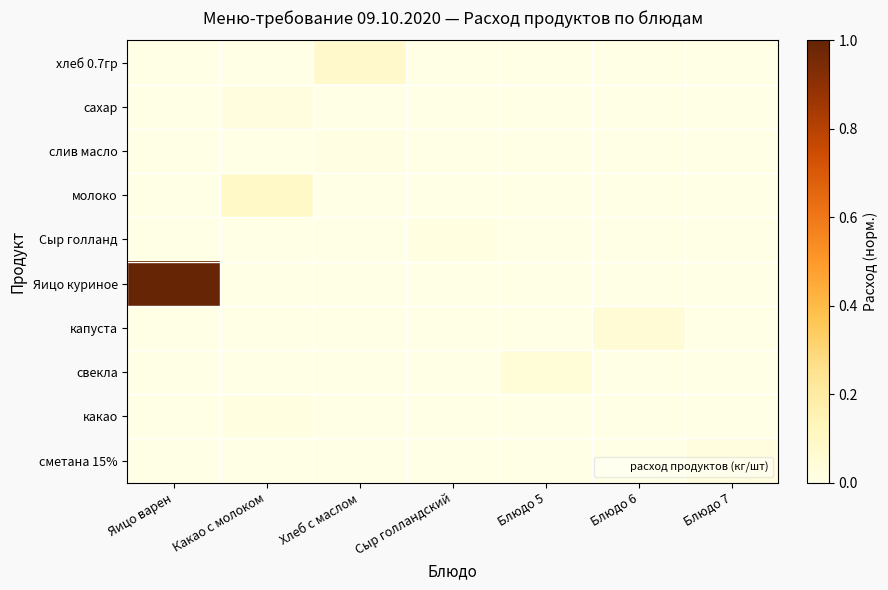

What is the maximum value shown in the chart?

1.0